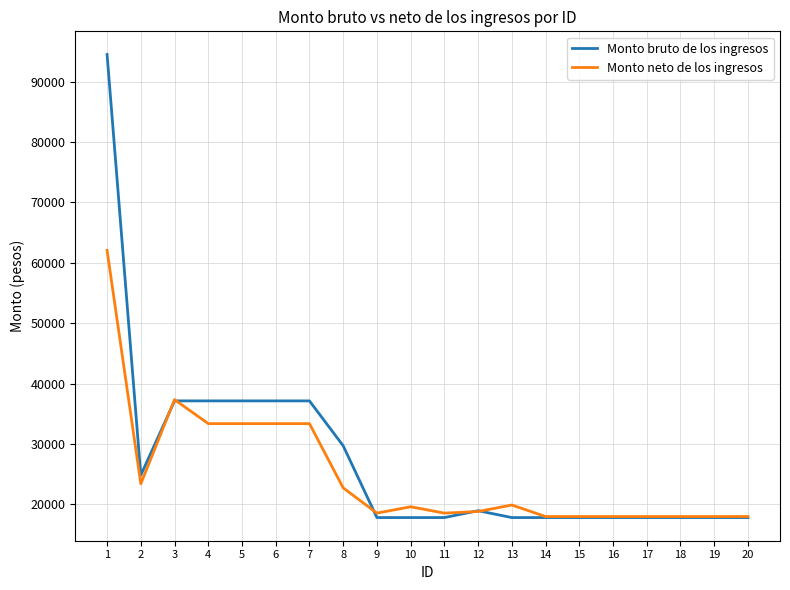

What is the total value across all series at 8?

52423.8